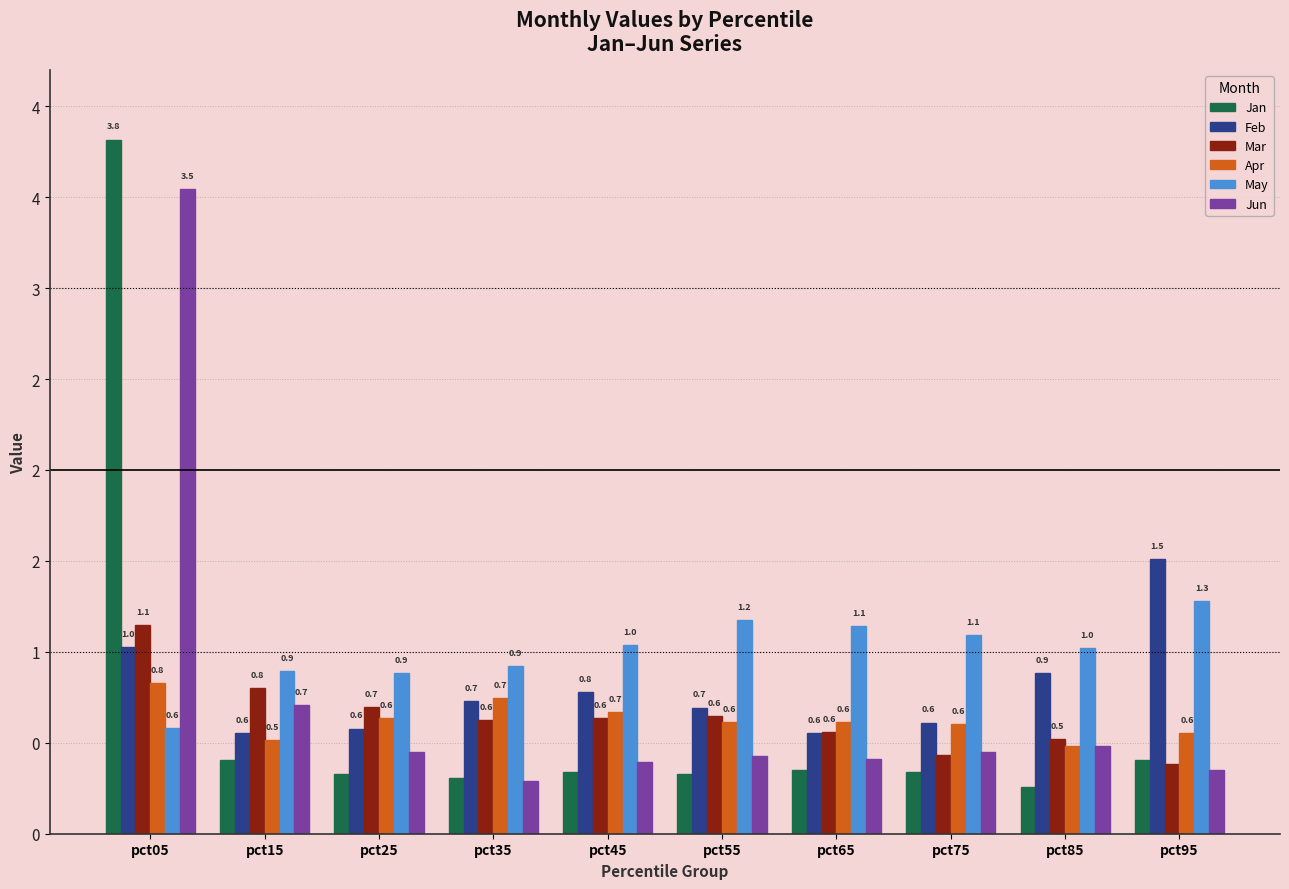

What is the average value of the Jun series?

0.7